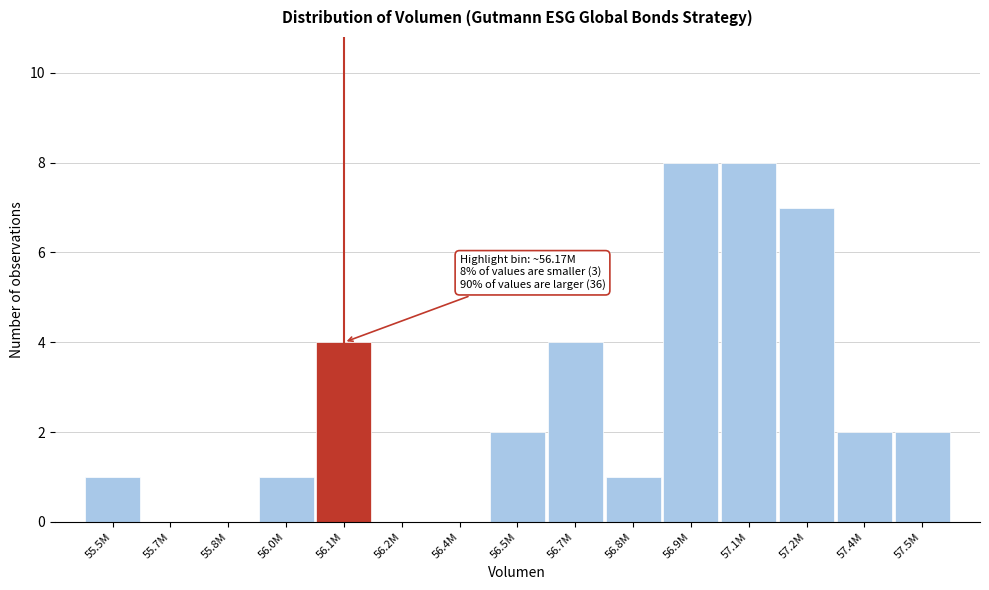

Reading right to left, list all the values displayed in this chart.

57.5M=2	57.4M=2	57.2M=7	57.1M=8	56.9M=8	56.8M=1	56.7M=4	56.5M=2	56.4M=0	56.2M=0	56.1M=4	56.0M=1	55.8M=0	55.7M=0	55.5M=1